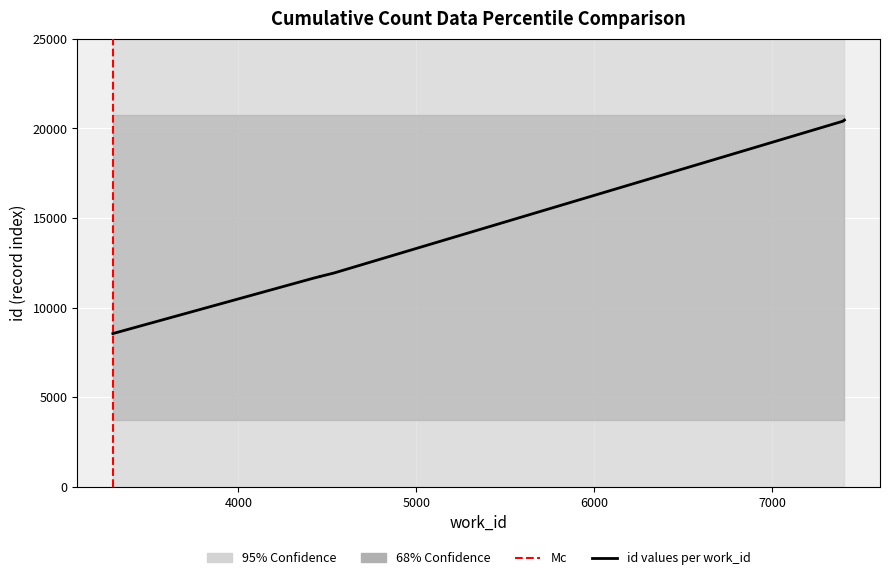

Is this an area chart (filled region under the line)?

No